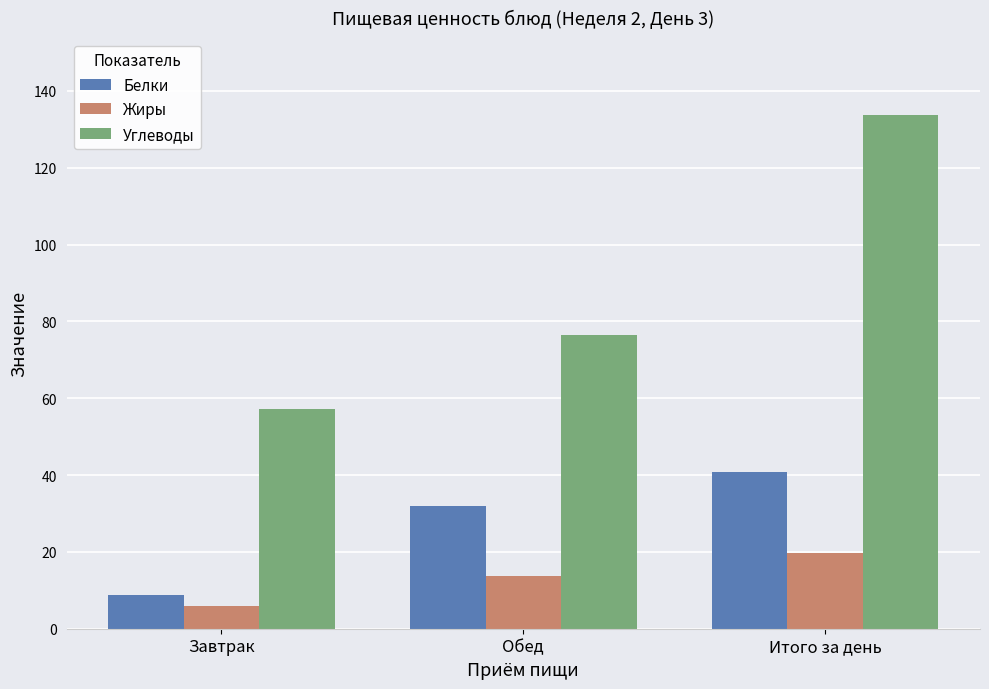

Which label corresponds to the smallest value in the chart?

Завтрак